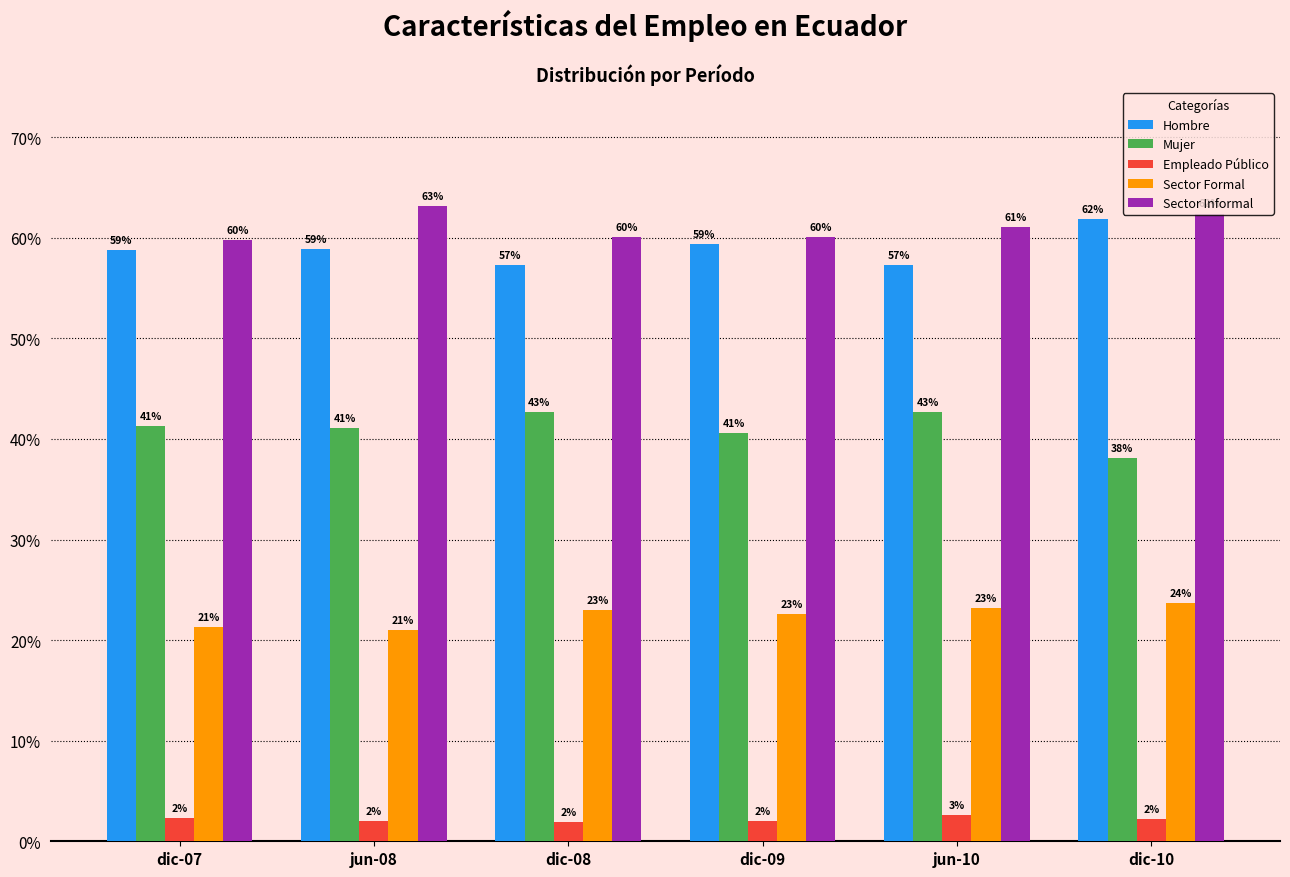

What is the minimum value for Hombre?

57.3